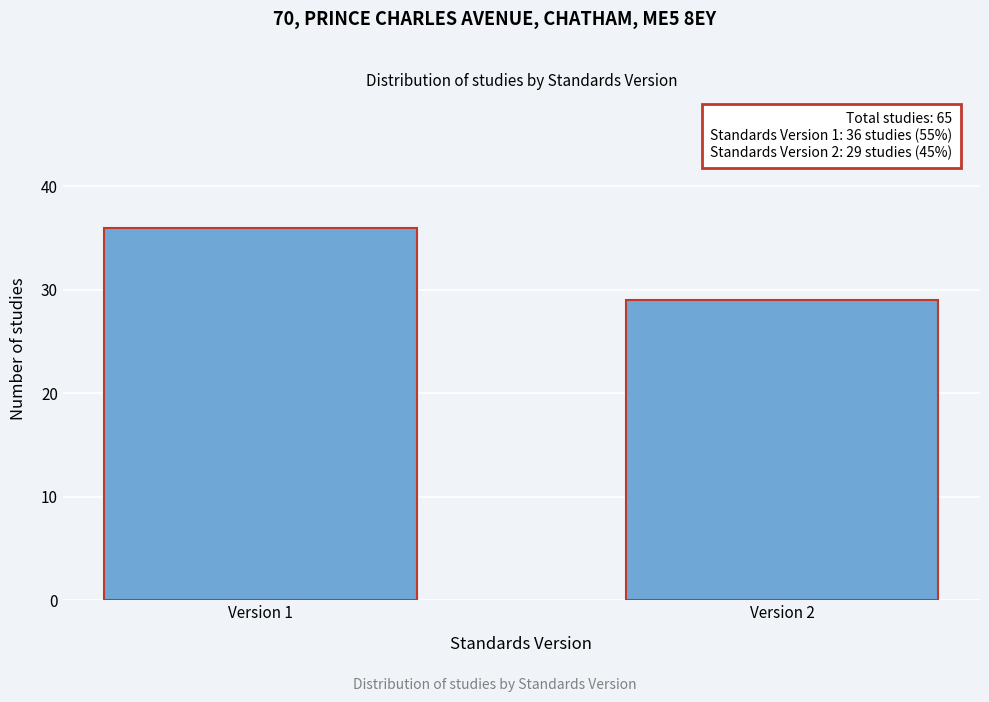

Reading left to right, transcribe all the data shown in this chart.

36	29